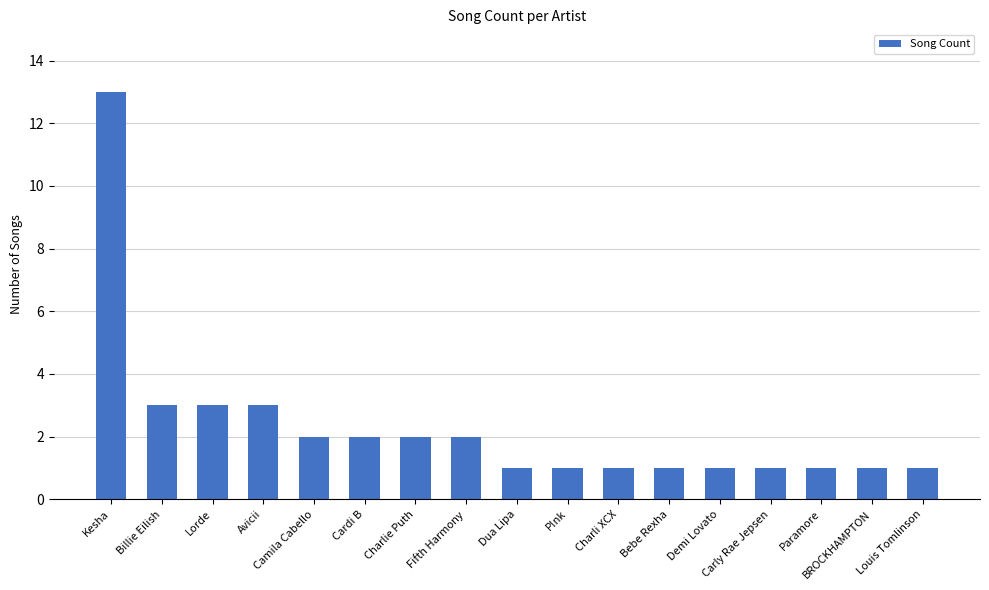

Is it true that the value at Fifth Harmony is 1?

False